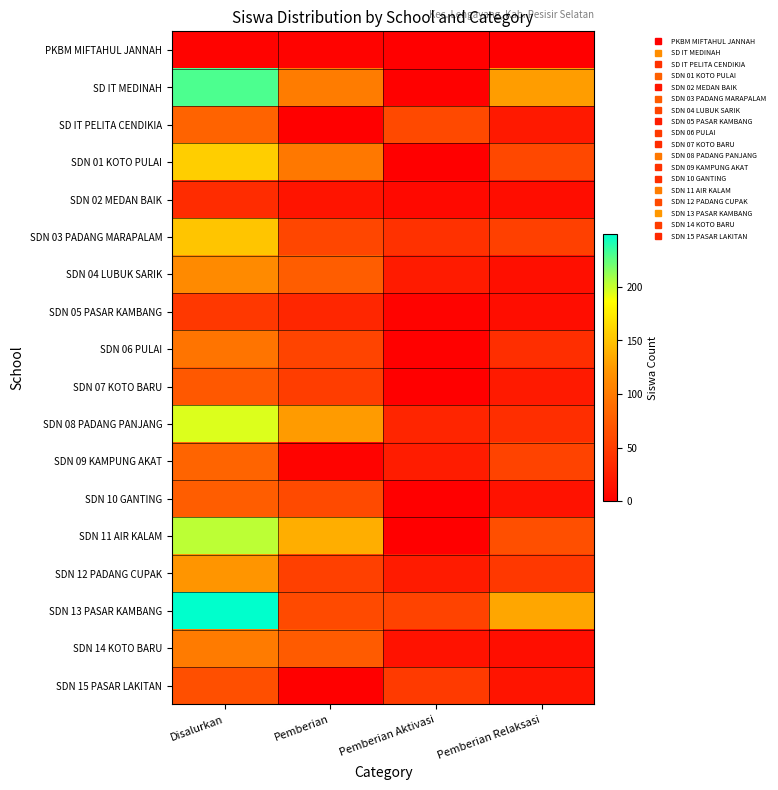

Rank the series at Pemberian from lowest to highest value.

SD IT PELITA CENDIKIA, SDN 15 PASAR LAKITAN, PKBM MIFTAHUL JANNAH, SDN 09 KAMPUNG AKAT, SDN 02 MEDAN BAIK, SDN 05 PASAR KAMBANG, SDN 07 KOTO BARU, SDN 12 PADANG CUPAK, SDN 06 PULAI, SDN 03 PADANG MARAPALAM, SDN 10 GANTING, SDN 13 PASAR KAMBANG, SDN 14 KOTO BARU, SDN 04 LUBUK SARIK, SDN 01 KOTO PULAI, SD IT MEDINAH, SDN 08 PADANG PANJANG, SDN 11 AIR KALAM